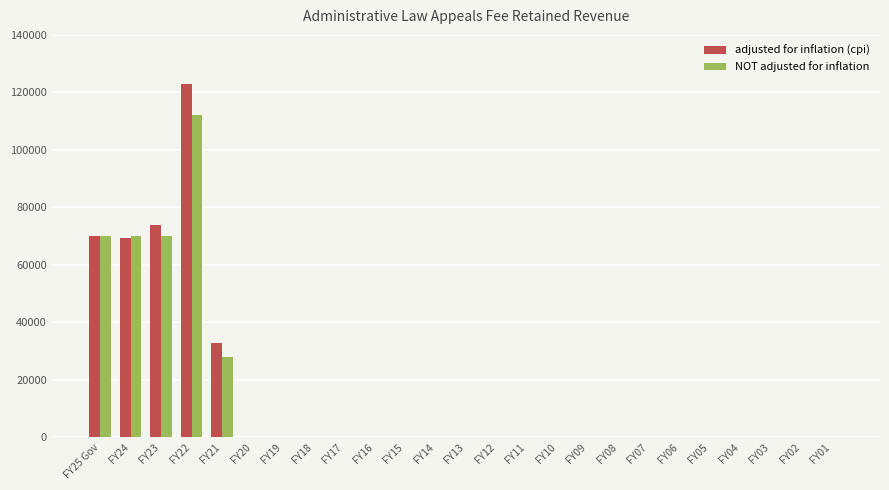

The value of NOT adjusted for inflation at FY16 is 0. True or false?

True